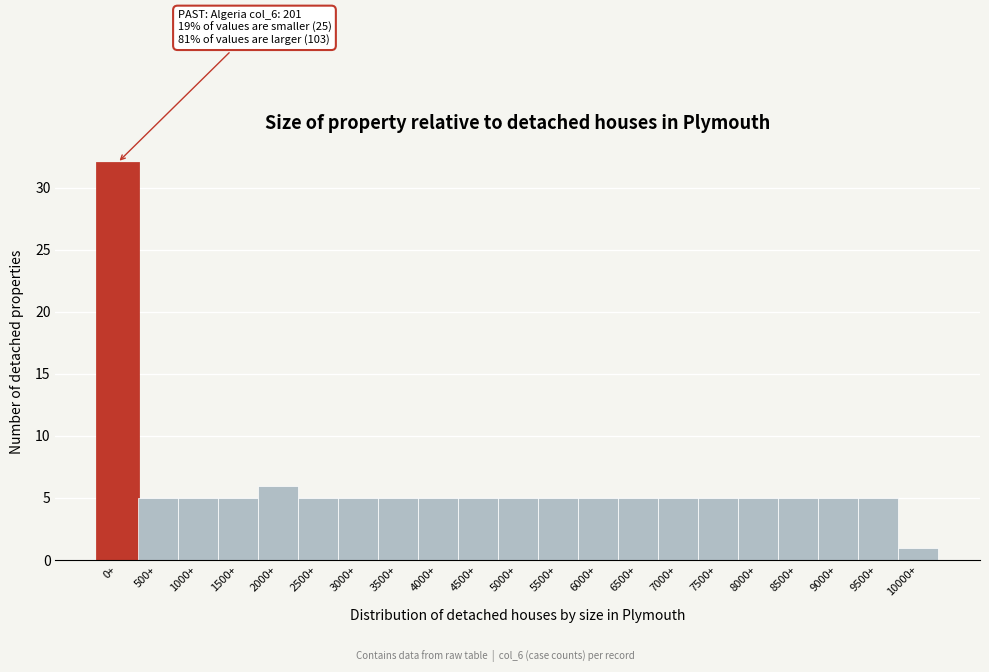

Reading right to left, transcribe all the data shown in this chart.

10000+=1	9500+=5	9000+=5	8500+=5	8000+=5	7500+=5	7000+=5	6500+=5	6000+=5	5500+=5	5000+=5	4500+=5	4000+=5	3500+=5	3000+=5	2500+=5	2000+=6	1500+=5	1000+=5	500+=5	0+=32